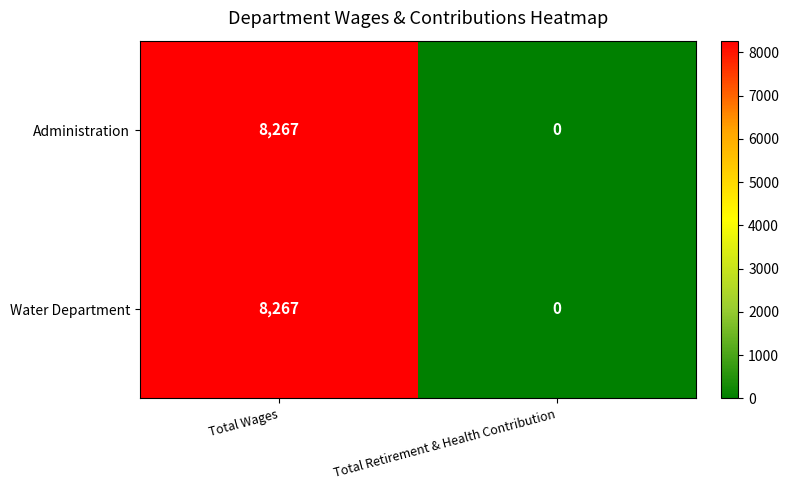

Read the Administration value at Total Wages.

8267